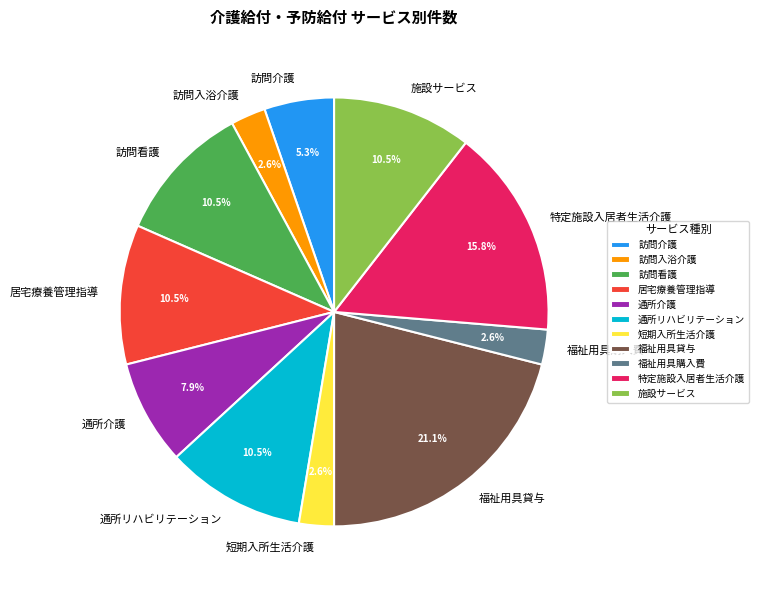

Which has a higher value, 訪問介護 or 福祉用具貸与?

福祉用具貸与